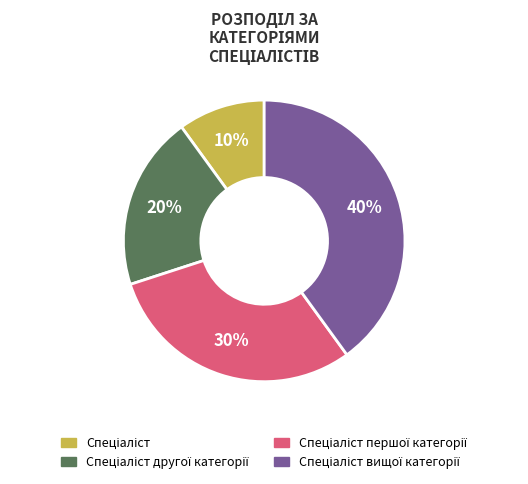

Is there any slice that represents more than half of the pie?

No